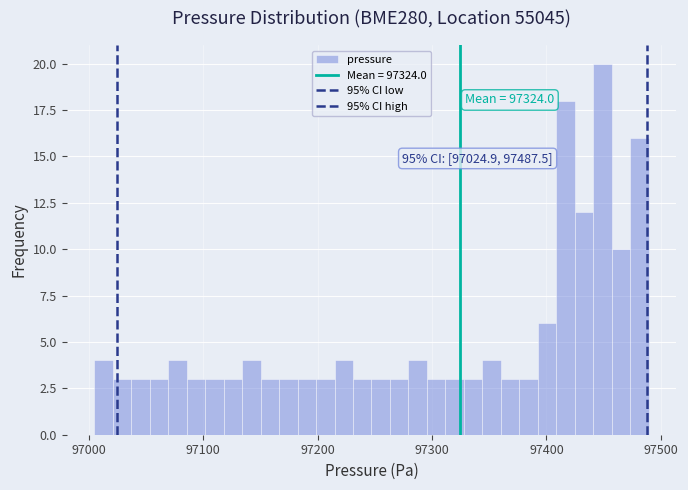

Around what value on the x-axis is the tallest bar? Give the approximate position of its centre, as read against the axis.

97450